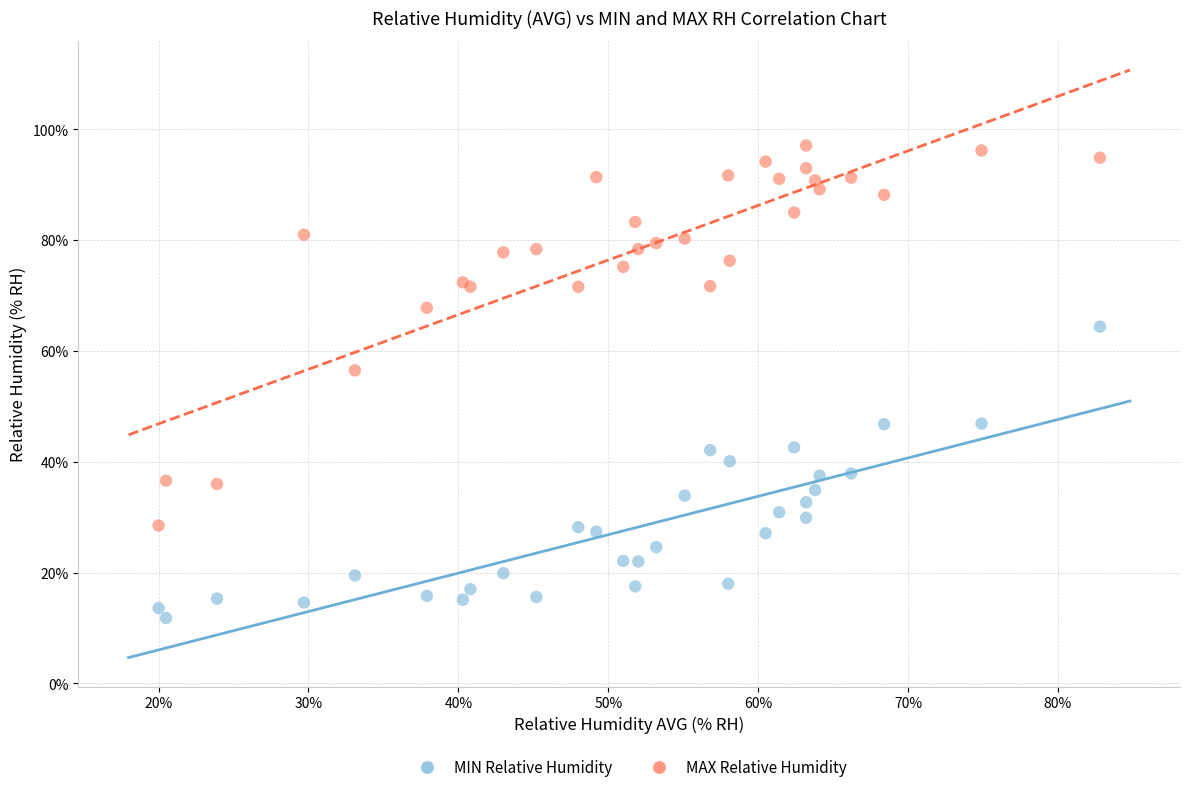

Which series reaches the maximum Y coordinate?

MAX Relative Humidity